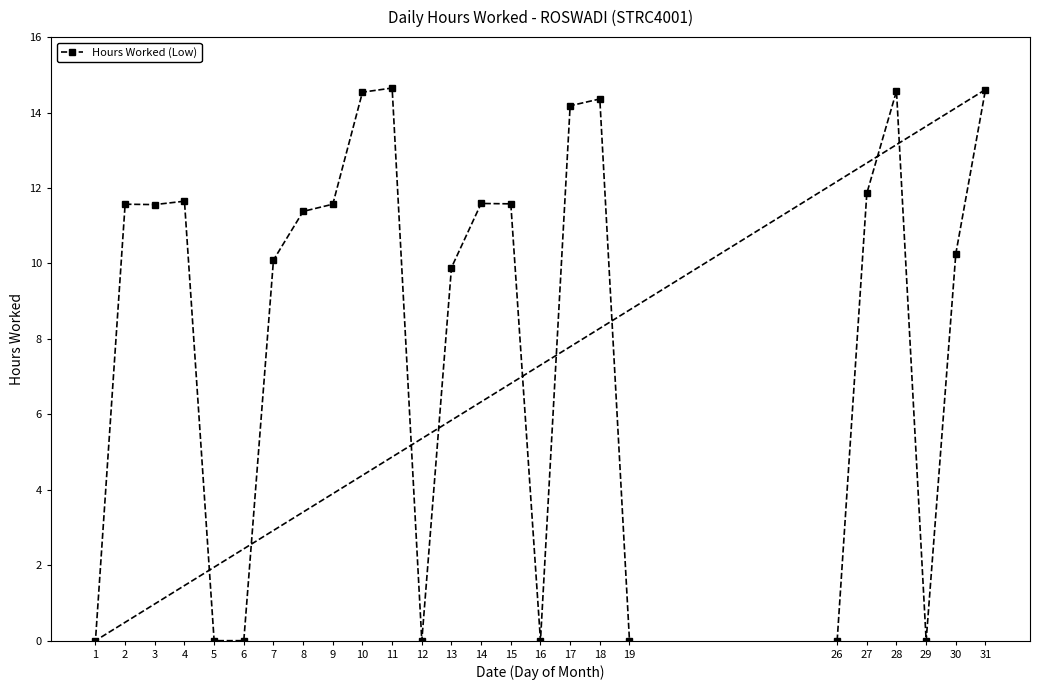

What is the ratio of the value at 28 to the value at 17?

1.0